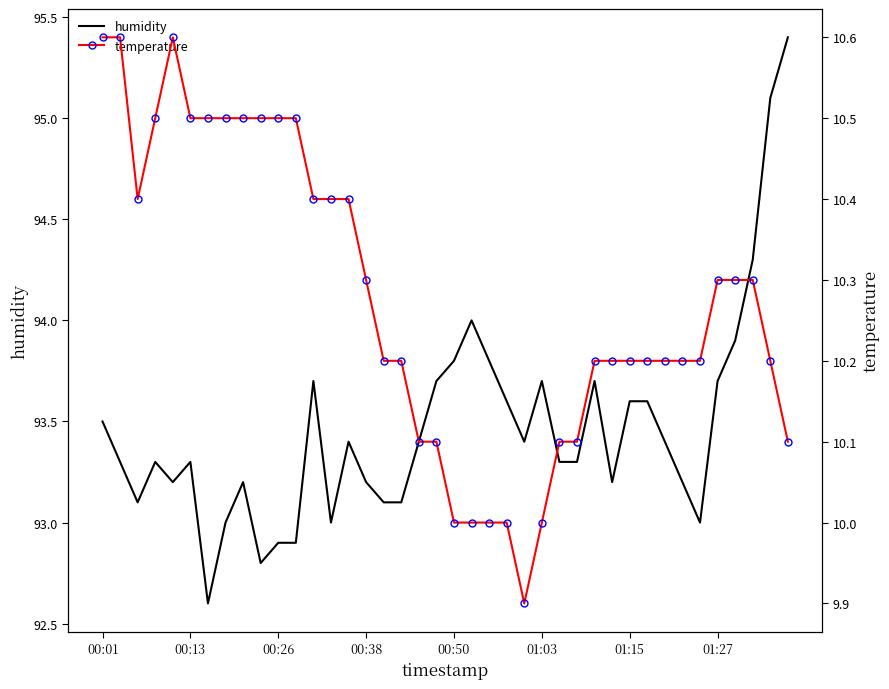

Reading left to right, transcribe all the data shown in this chart.

humidity: 93.5	93.3	93.1	93.3	93.2	93.3	92.6	93.0	93.2	92.8	92.9	92.9	93.7	93.0	93.4	93.2	93.1	93.1	93.4	93.7	93.8	94.0	93.8	93.6	93.4	93.7	93.3	93.3	93.7	93.2	93.6	93.6	93.4	93.2	93.0	93.7	93.9	94.3	95.1	95.4
temperature: 10.6	10.6	10.4	10.5	10.6	10.5	10.5	10.5	10.5	10.5	10.5	10.5	10.4	10.4	10.4	10.3	10.2	10.2	10.1	10.1	10.0	10.0	10.0	10.0	9.9	10.0	10.1	10.1	10.2	10.2	10.2	10.2	10.2	10.2	10.2	10.3	10.3	10.3	10.2	10.1